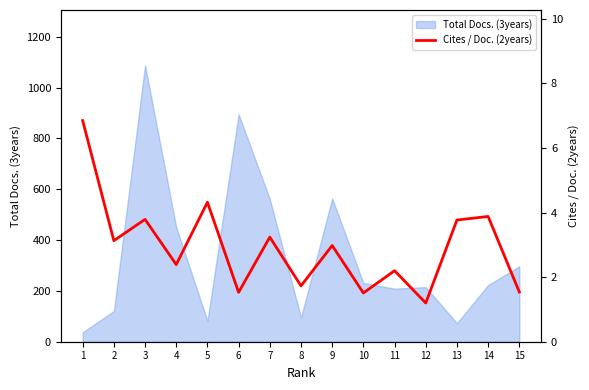

What is the difference between the maximum and minimum values?

5.6